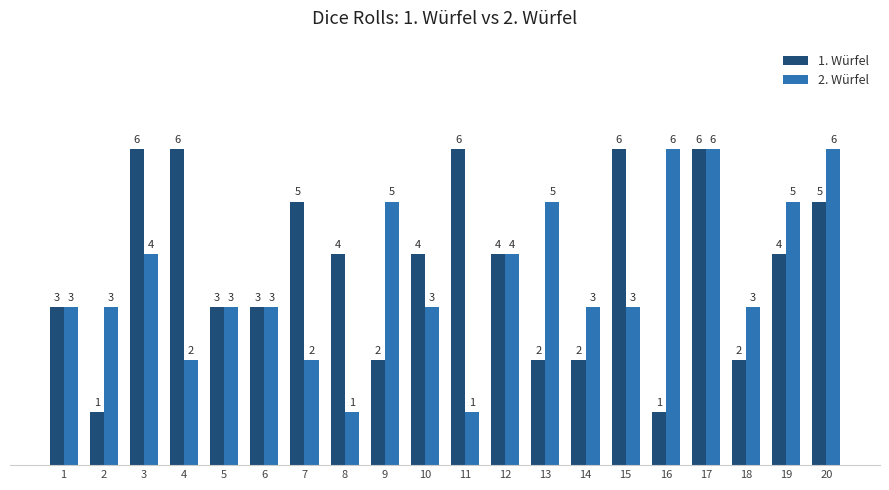

How many distinct data groups are displayed?

2